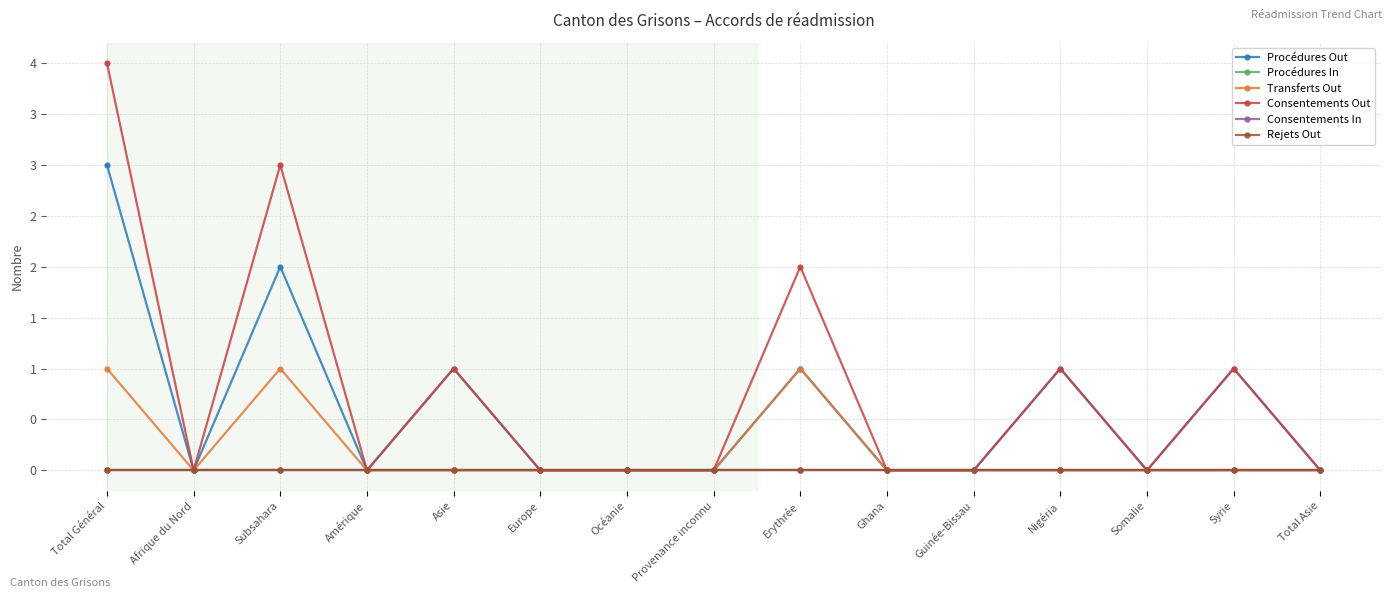

Is this an area chart (filled region under the line)?

No